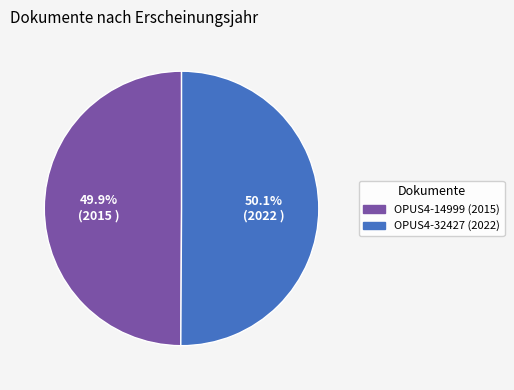

Is there any slice that represents more than half of the pie?

Yes